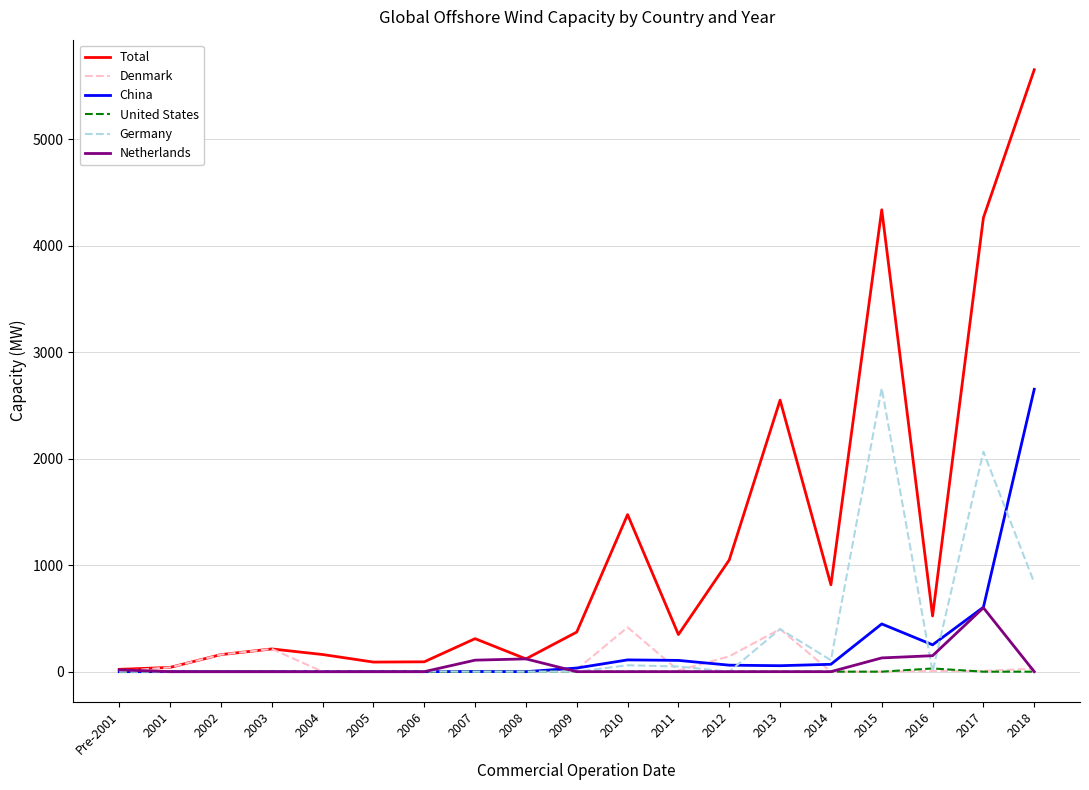

What is the difference between the maximum and second lowest values in the Germany series?

2661.2